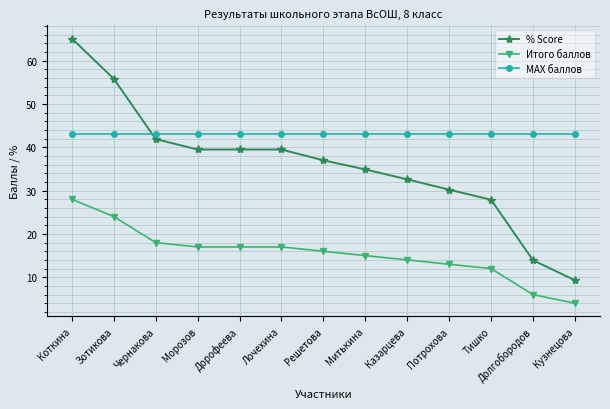

What is the sum of all Итого баллов values?

201.0